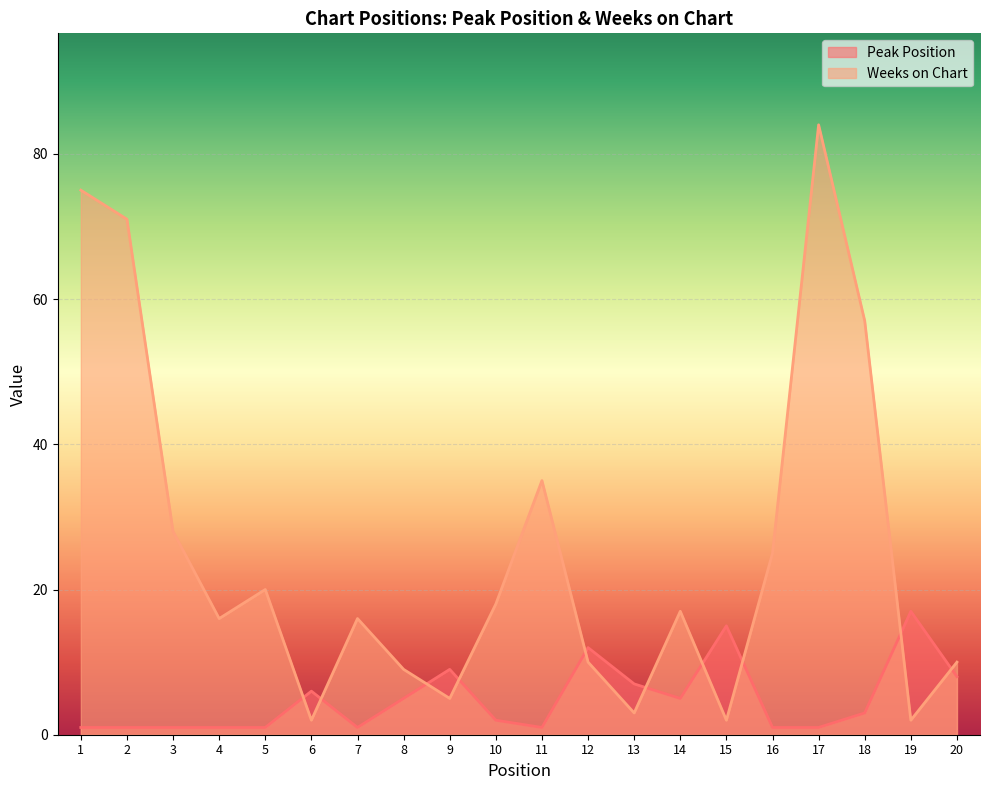

What are all the series names shown in the legend?

Peak Position, Weeks on Chart